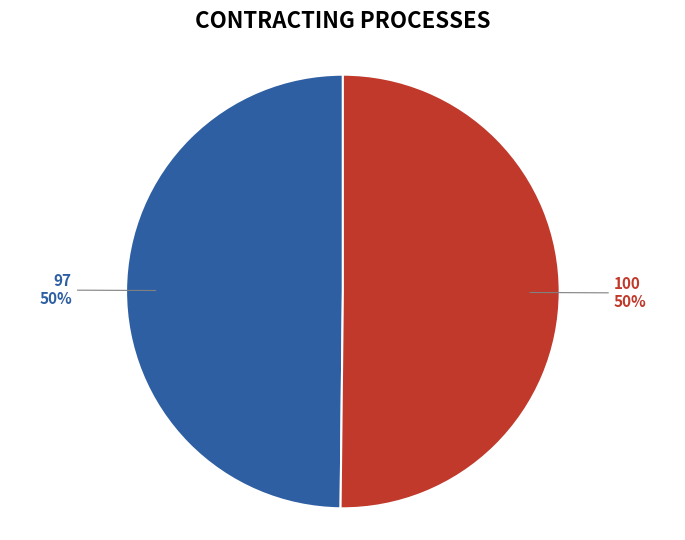

True or false: 97 accounts for 50% of the total.

True